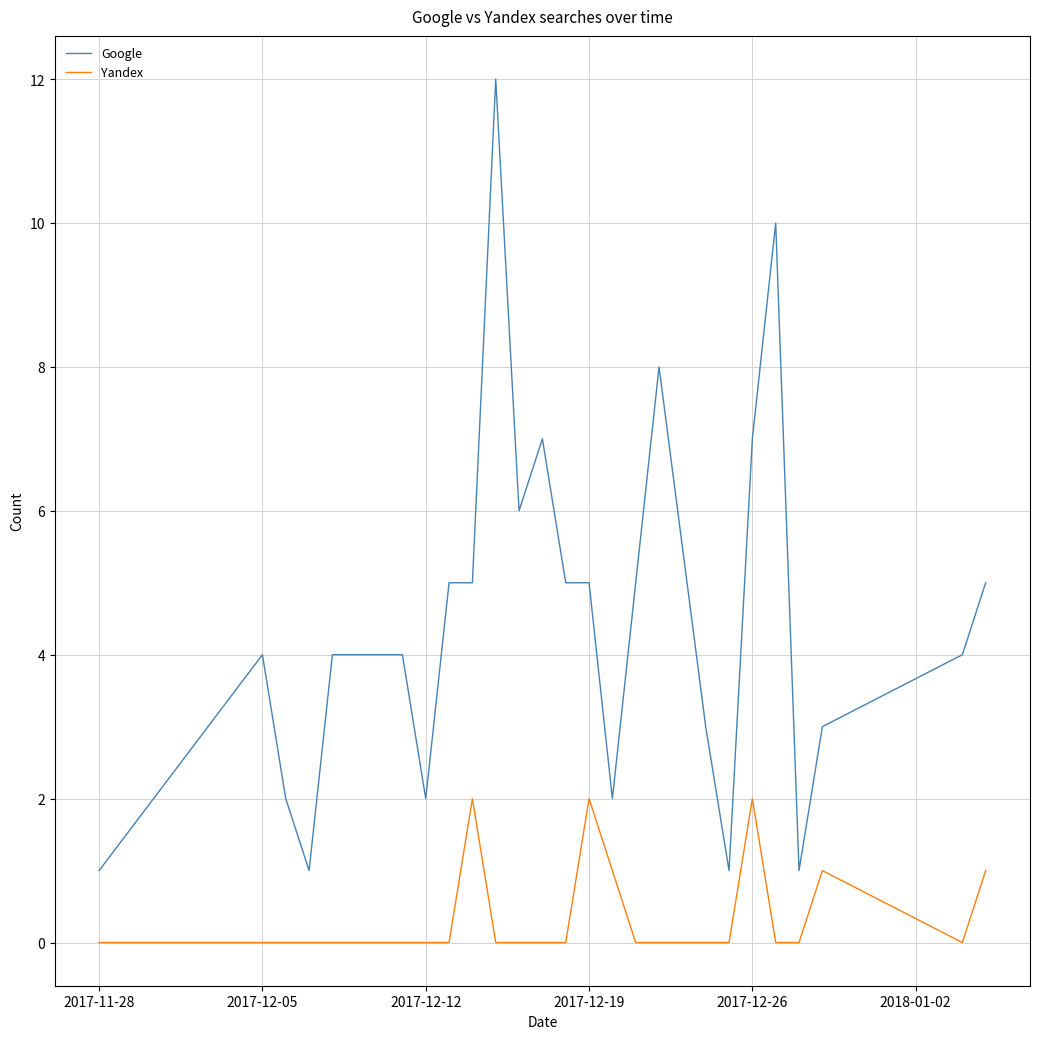

Which series has the widest spread of values?

Google